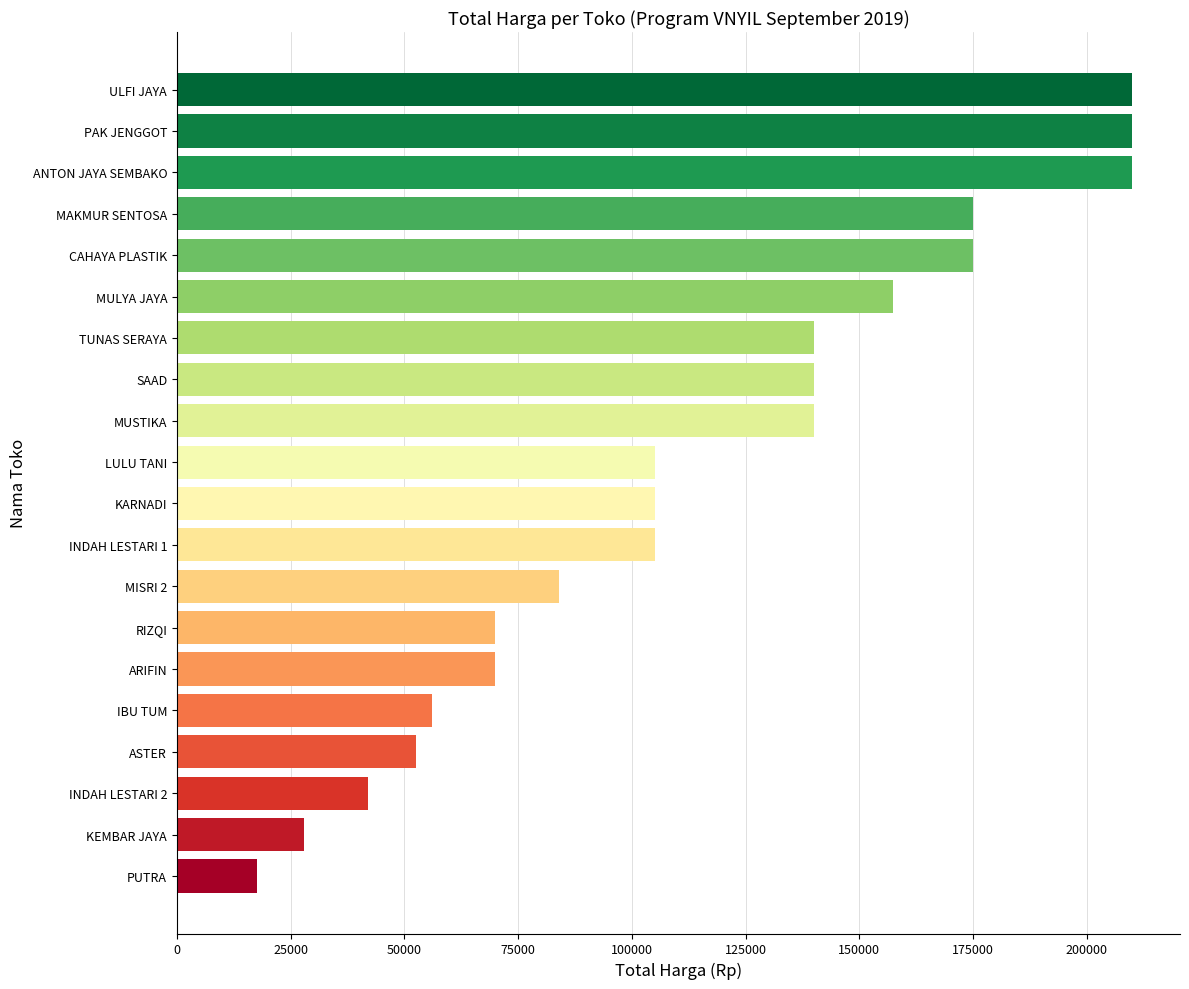

What is the label of the 18th bar from the top?

INDAH LESTARI 2